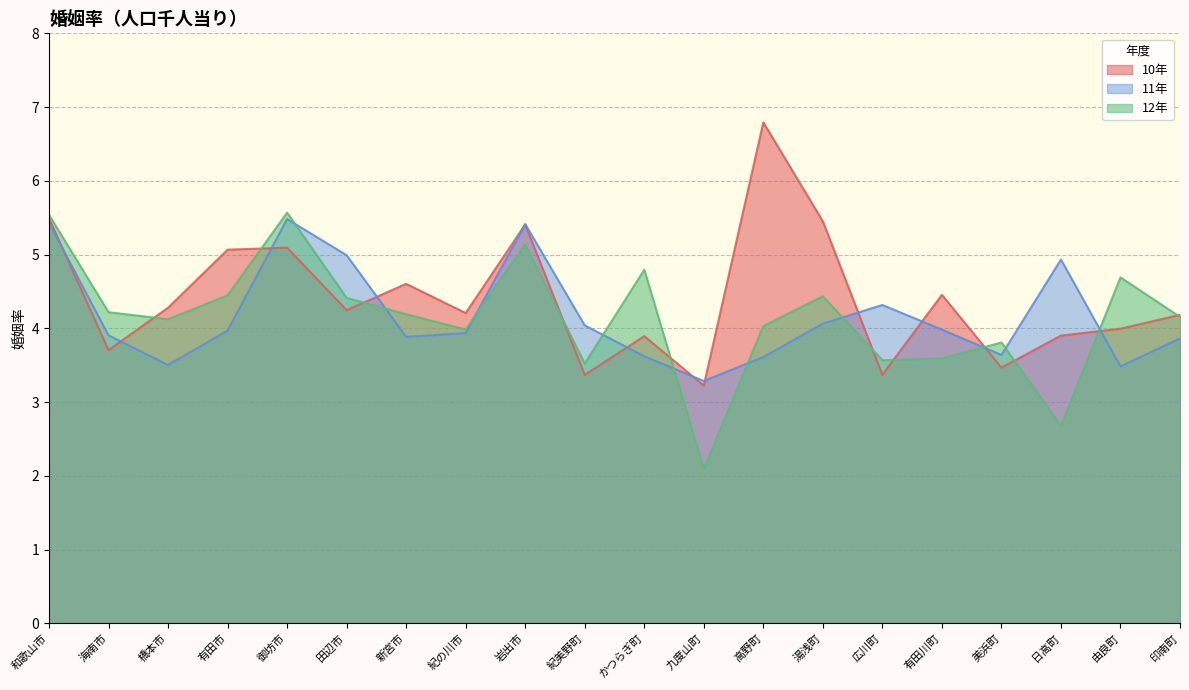

What is the total value across all series at 有田市?

13.5